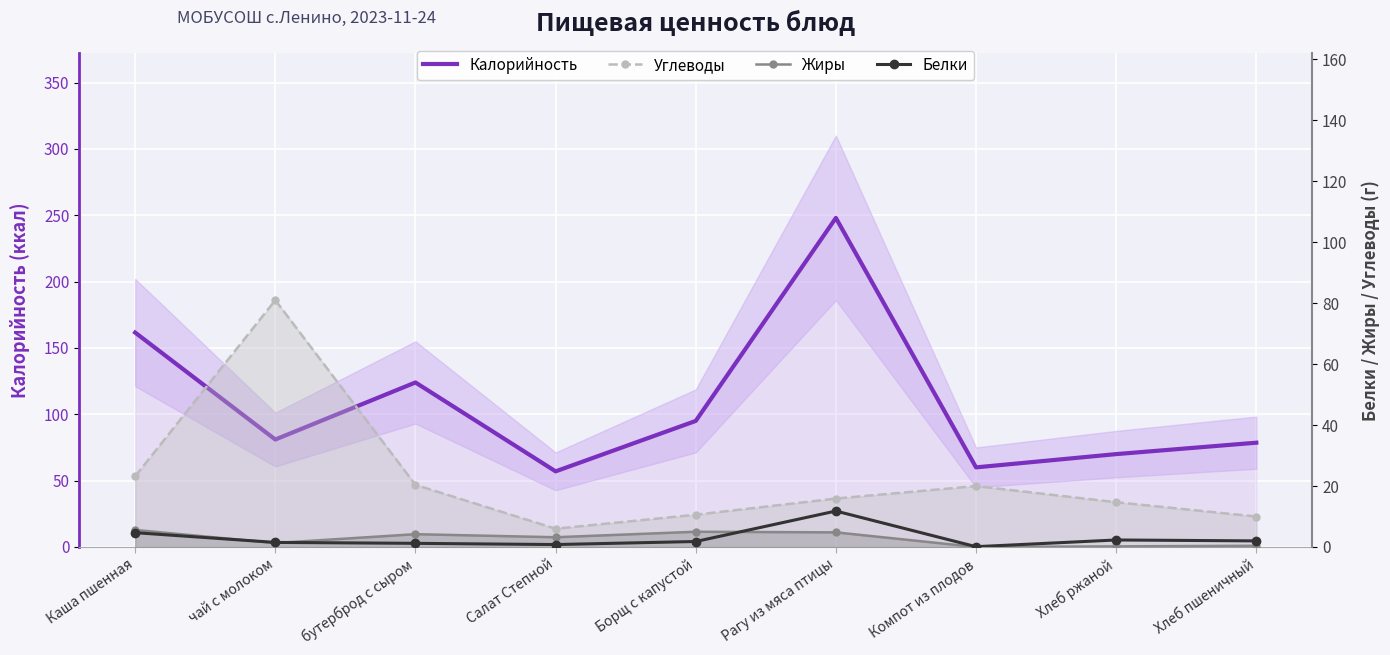

At how many categories does at least one series exceed 206?

1